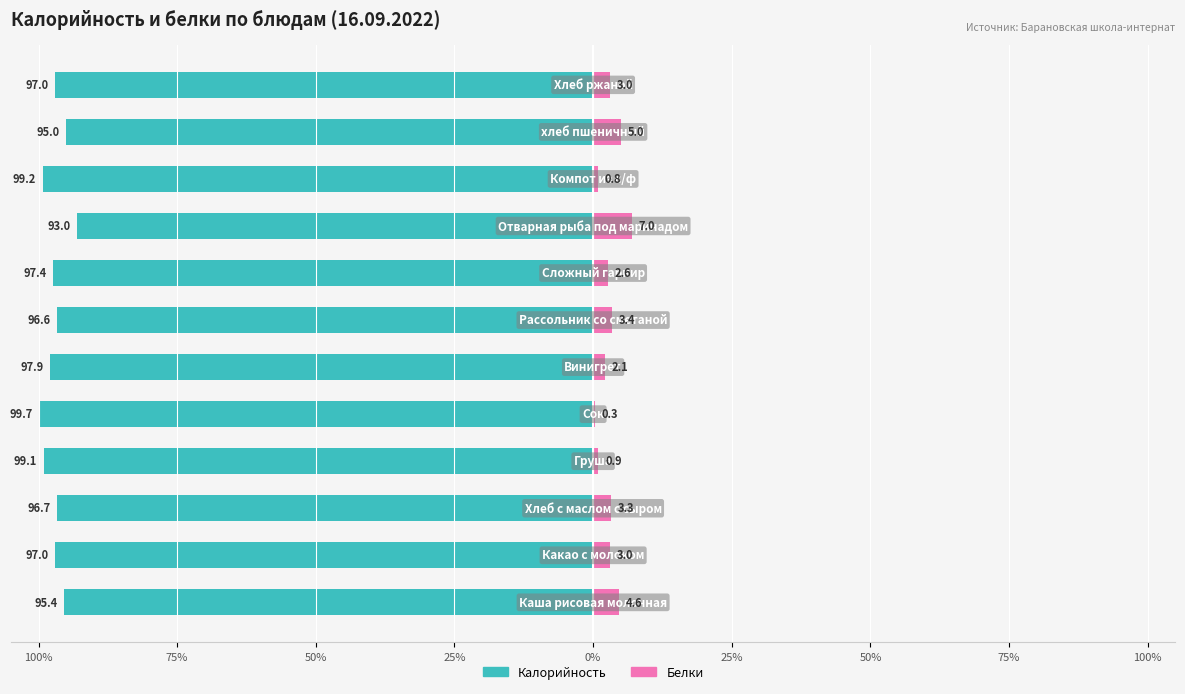

What is the total value across all series at 75%?

-94.0